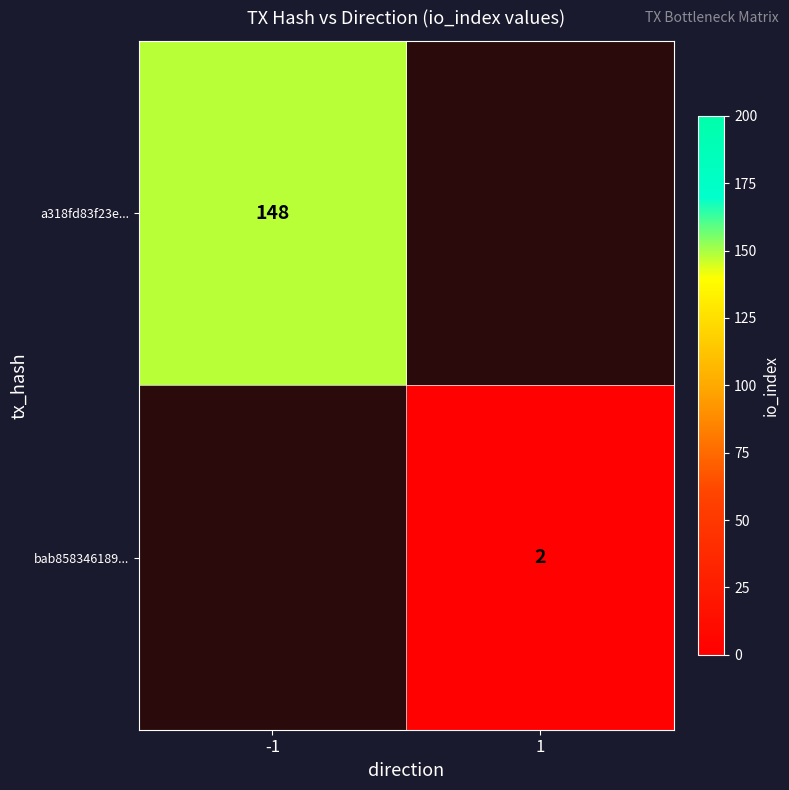

The value of bab858346189... at 1 is 4. True or false?

False